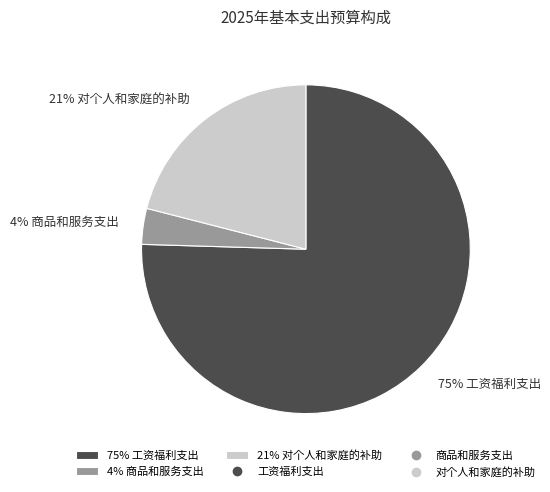

How many segments does this pie chart have?

3